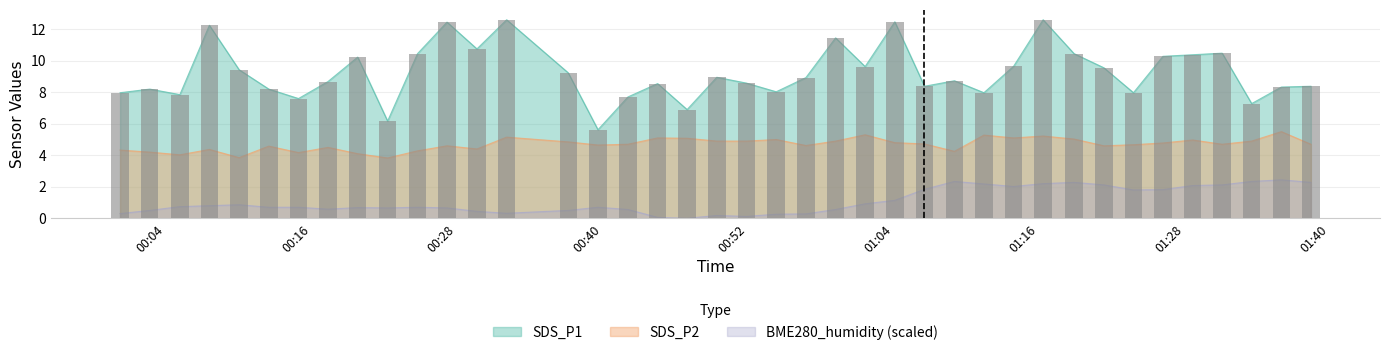

What is the value of the SDS_P1 bar at the 3rd from the left?

7.8